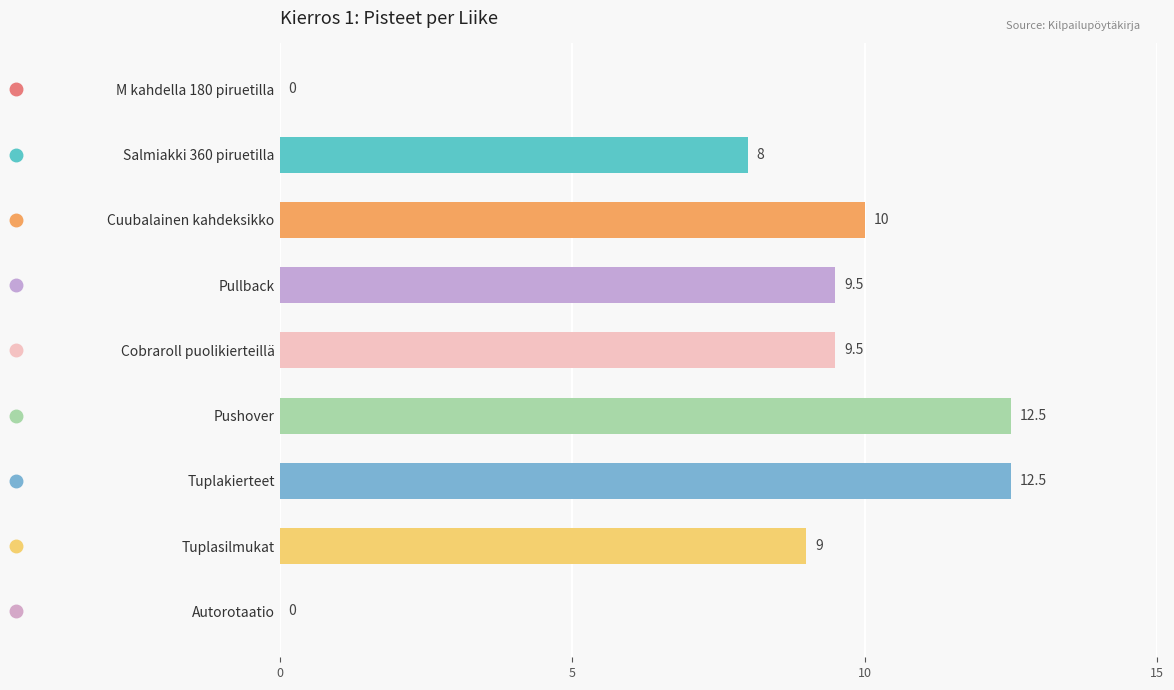

What is the sum of the values at Tuplasilmukat and M kahdella 180 piruetilla?

9.0